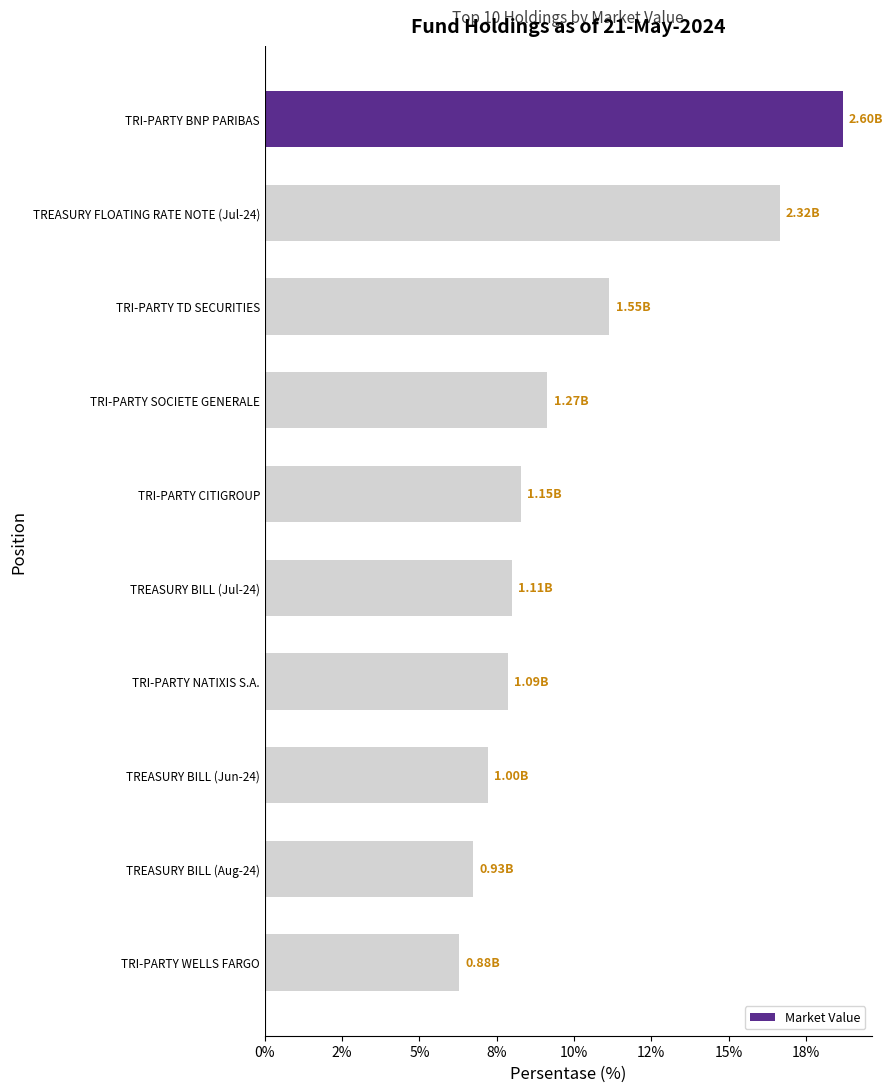

At which category does the chart reach its minimum across all series?

TRI-PARTY WELLS FARGO